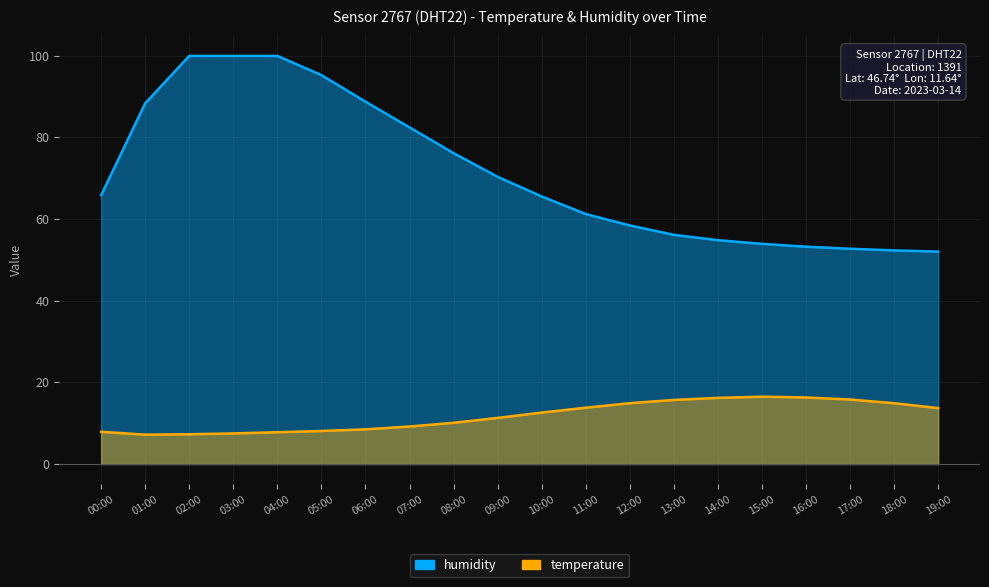

What is the minimum value for humidity?

52.0